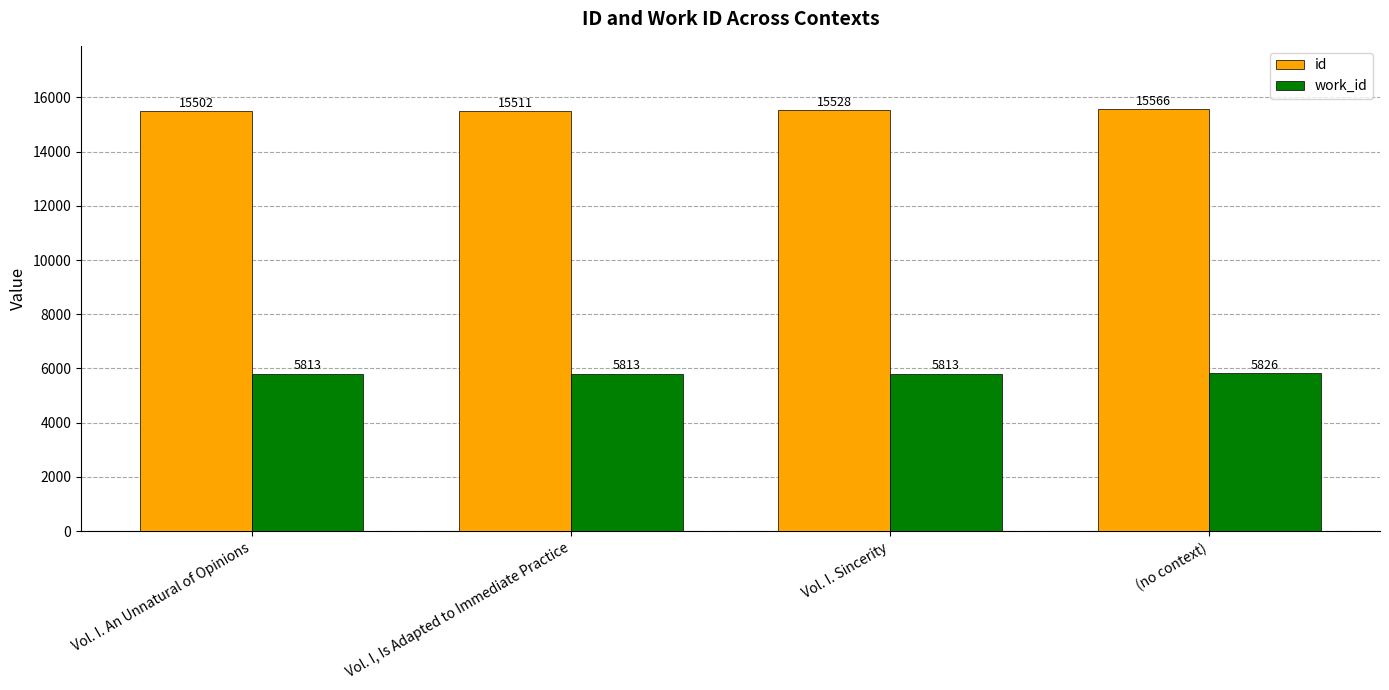

At Vol. I. An Unnatural of Opinions, list the series in order from smallest to largest.

work_id, id